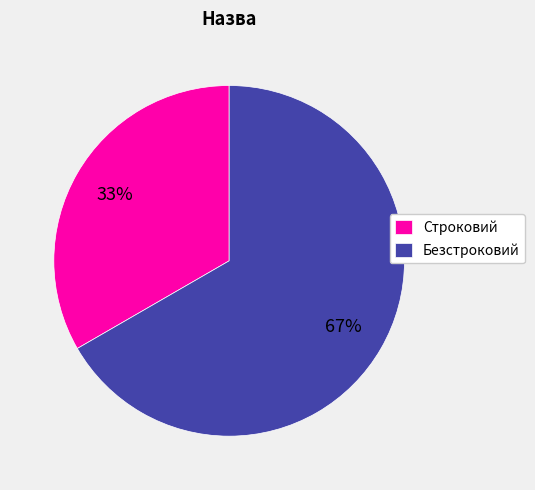

What is the smallest slice in the pie chart?

Строковий